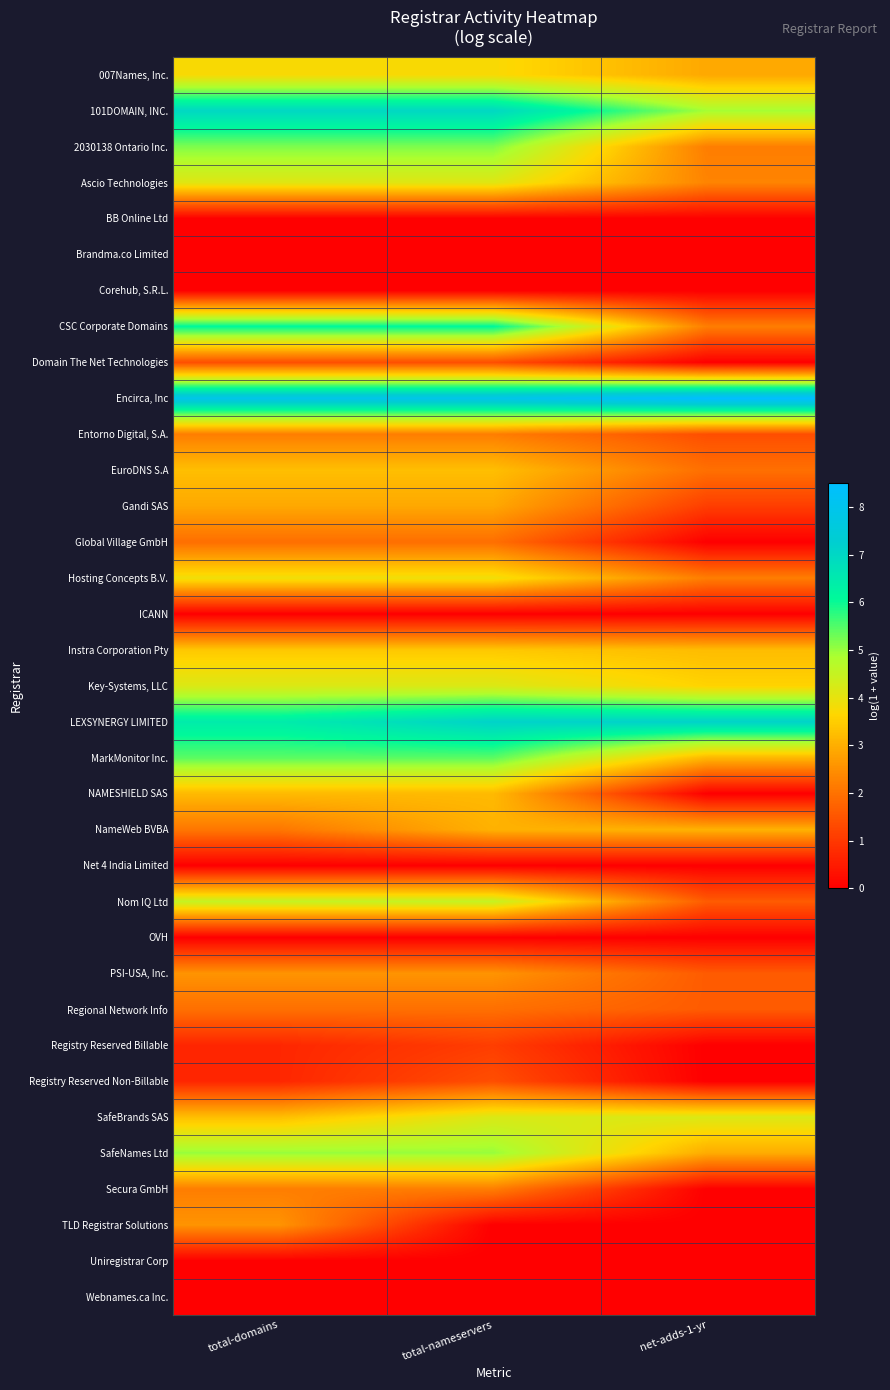

At how many categories does at least one series exceed 2?

3